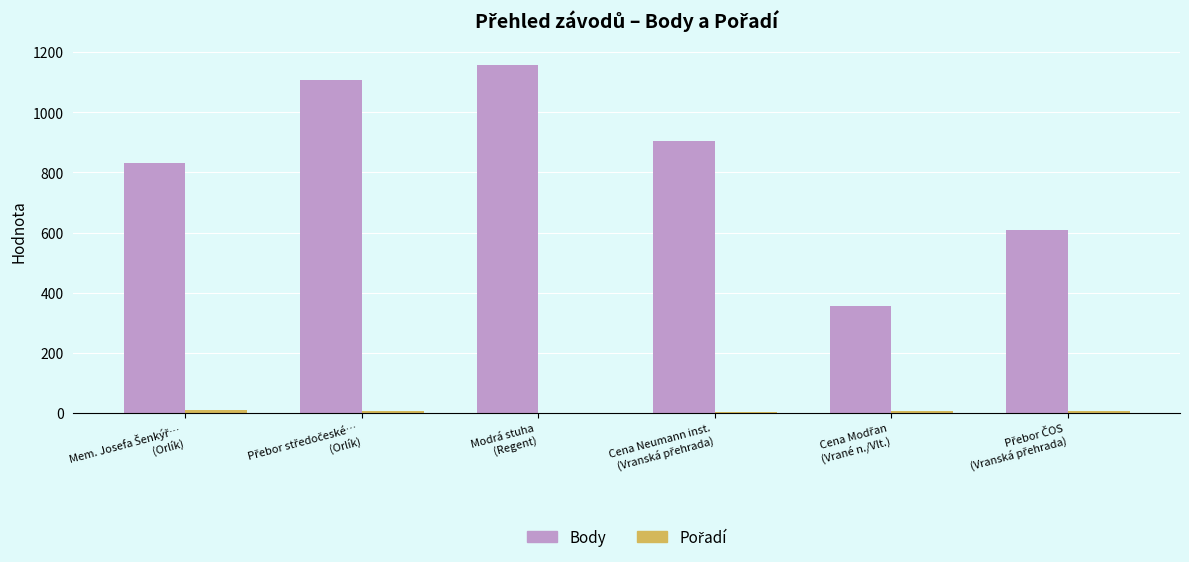

Which series has the largest total across all categories?

Body